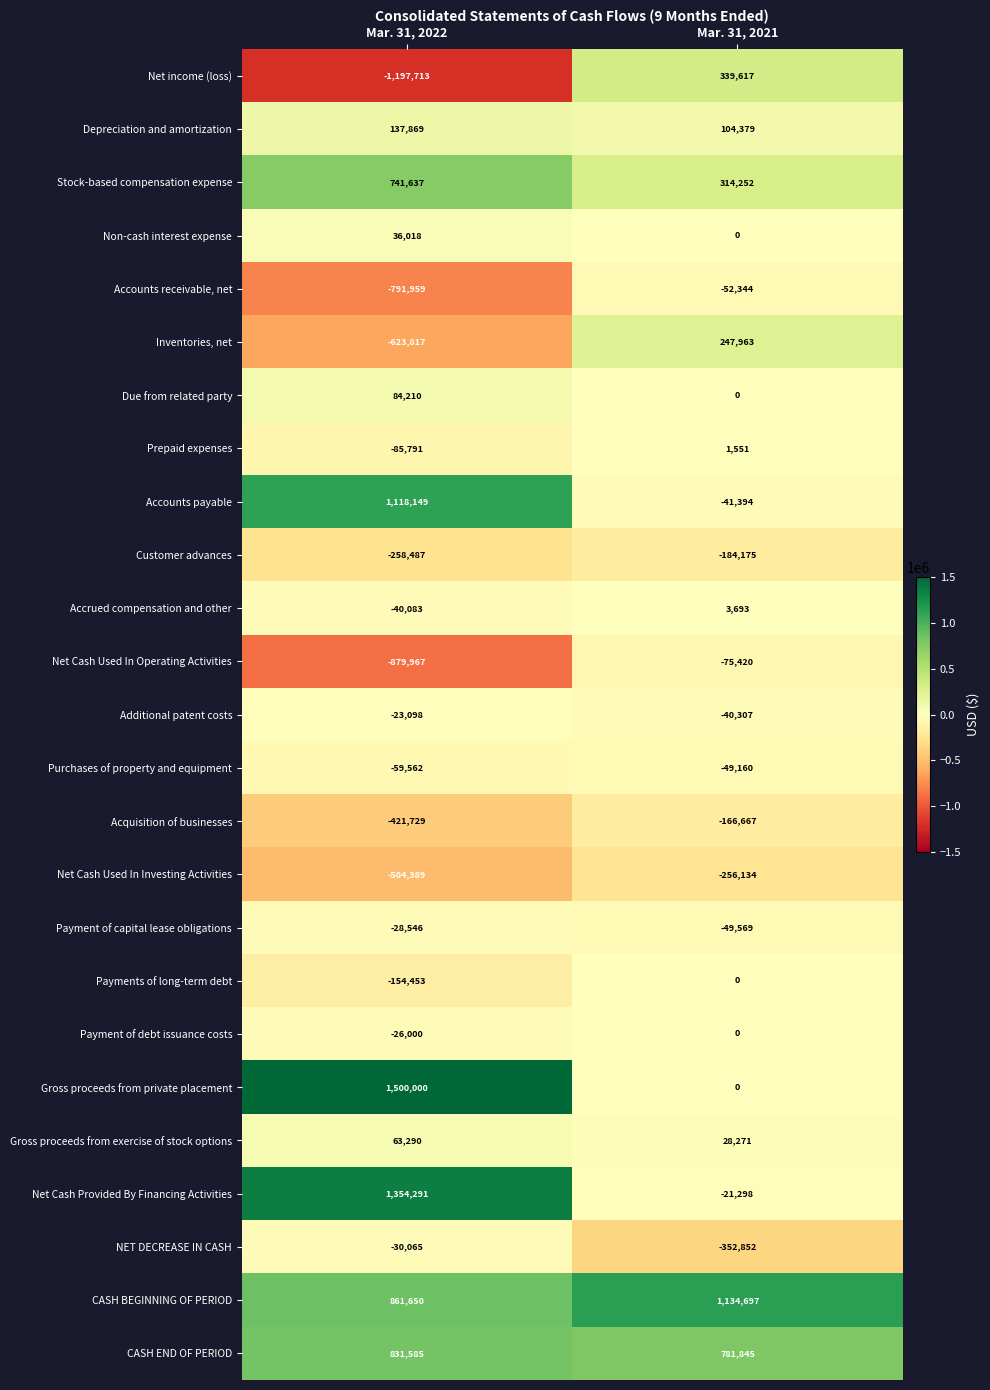

At Mar. 31, 2022, list the series in order from smallest to largest.

Net income (loss), Net Cash Used In Operating Activities, Accounts receivable, net, Inventories, net, Net Cash Used In Investing Activities, Acquisition of businesses, Customer advances, Payments of long-term debt, Prepaid expenses, Purchases of property and equipment, Accrued compensation and other, NET DECREASE IN CASH, Payment of capital lease obligations, Payment of debt issuance costs, Additional patent costs, Non-cash interest expense, Gross proceeds from exercise of stock options, Due from related party, Depreciation and amortization, Stock-based compensation expense, CASH END OF PERIOD, CASH BEGINNING OF PERIOD, Accounts payable, Net Cash Provided By Financing Activities, Gross proceeds from private placement